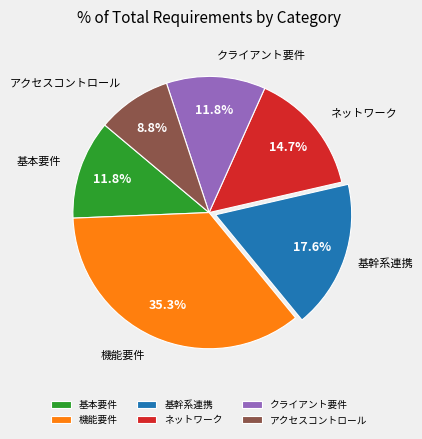

Which has a higher value, クライアント要件 or アクセスコントロール?

クライアント要件